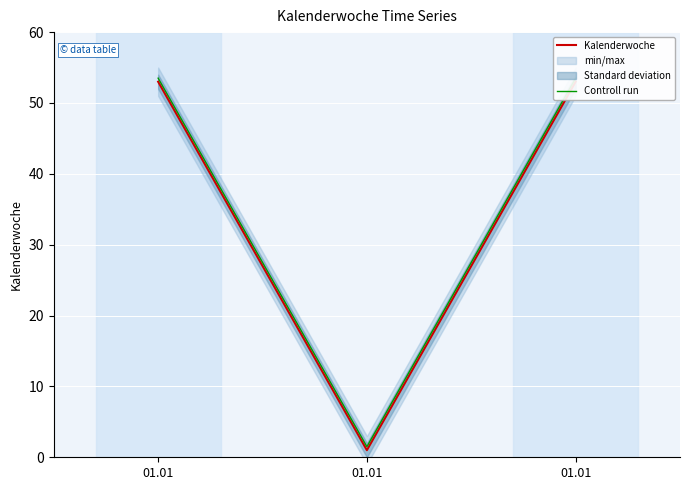

At which category is the sum across all series the highest?

01.01